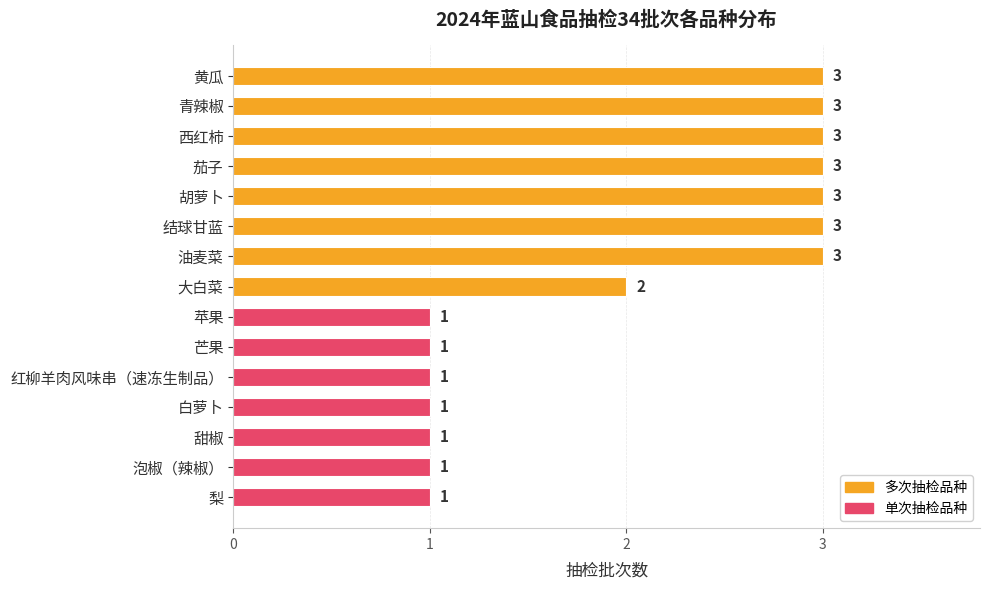

What is the difference between the maximum and minimum values?

2